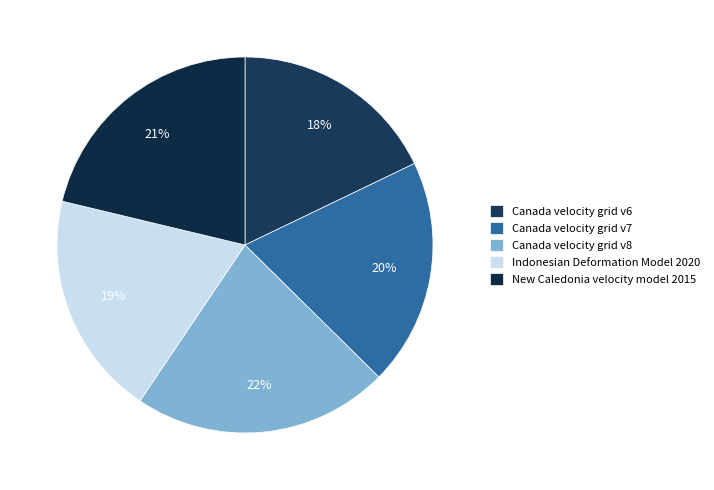

Combined, what portion of the pie is Canada velocity grid v7 and Canada velocity grid v6?

37.4%